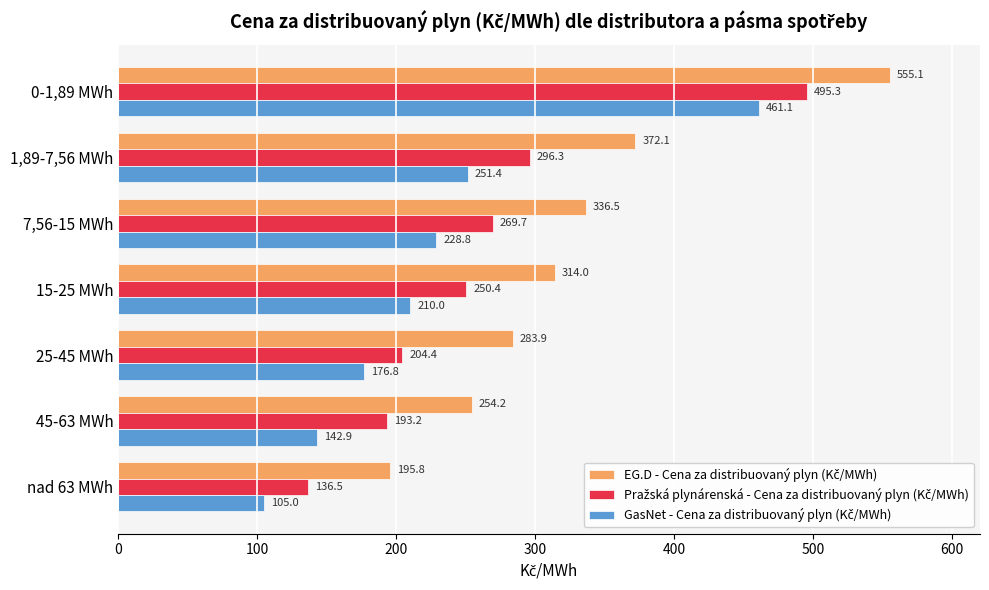

Which category has the highest value across all series?

0-1,89 MWh